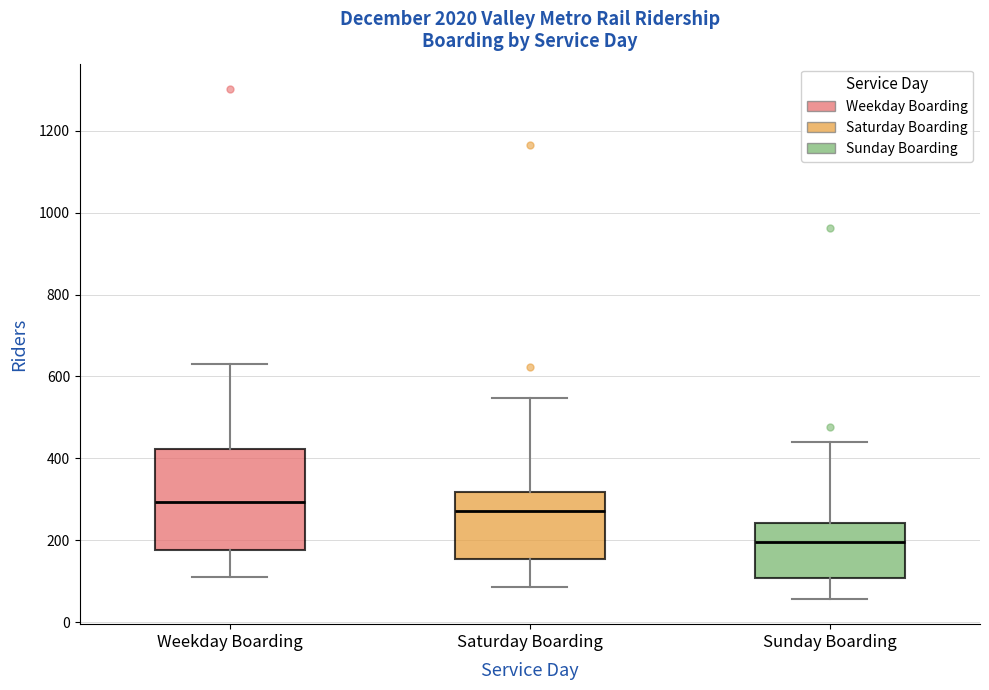

Reading left to right, read every box against the y-axis: the position of its median line, the range the box covers, and the ends of its whiskers. The values are not printed on the chart, so give them approximately, as read against the axis.

Weekday Boarding: median 300, box 180 to 420, whiskers 100 to 620
Saturday Boarding: median 280, box 160 to 320, whiskers 80 to 540
Sunday Boarding: median 200, box 100 to 240, whiskers 60 to 440